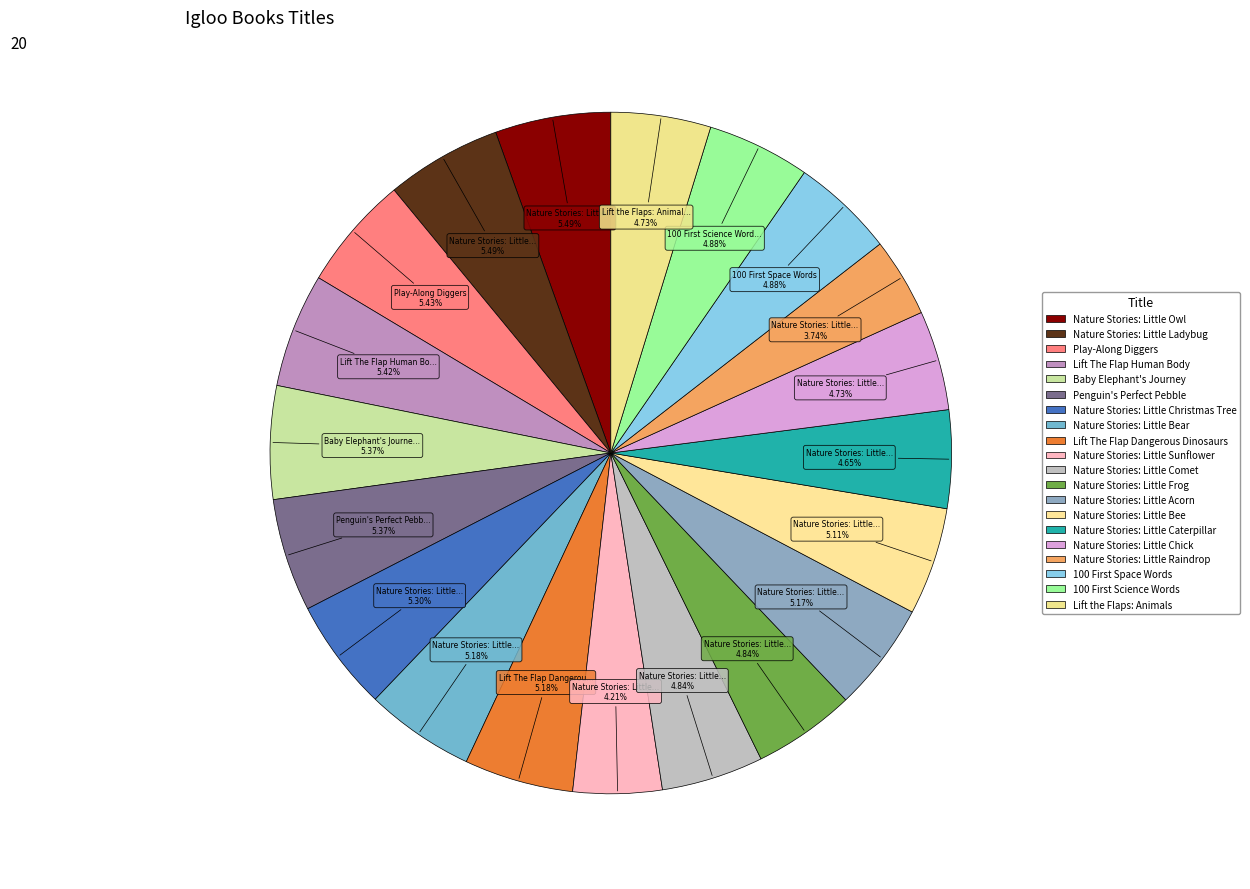

Which slice is the largest?

Nature Stories: Little Owl